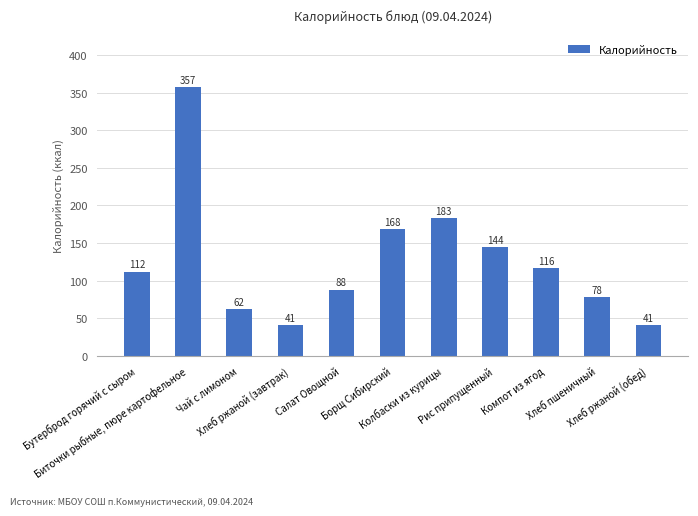

Between Борщ Сибирский and Салат Овощной, which is larger?

Борщ Сибирский